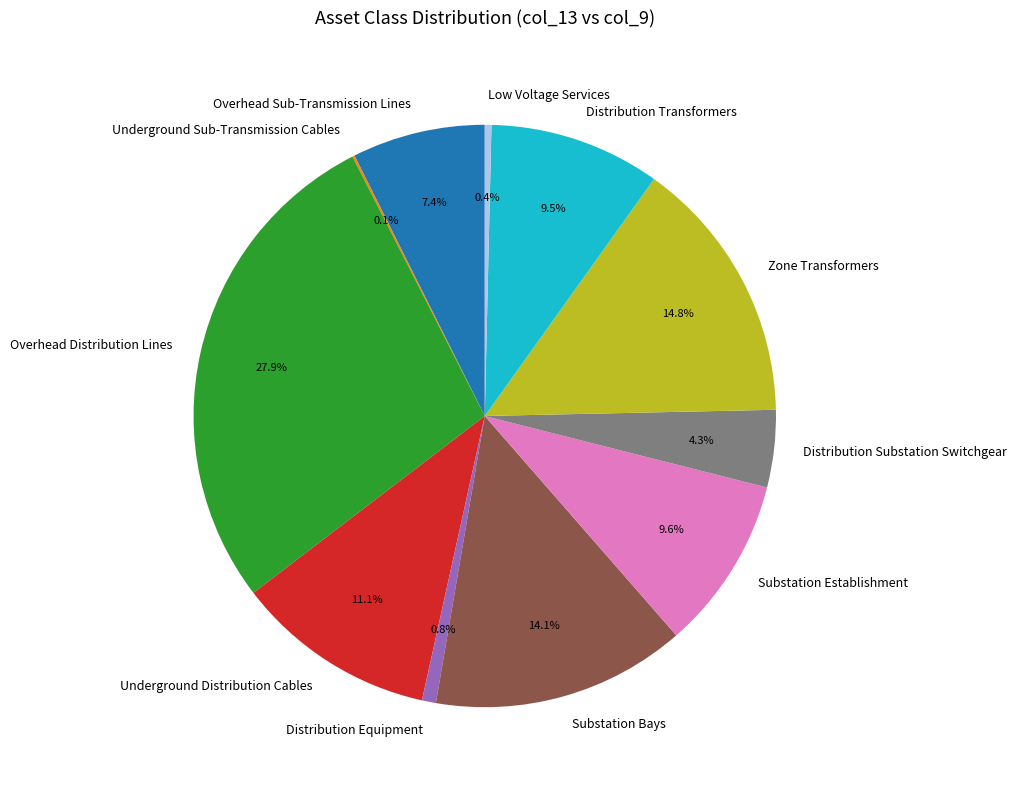

Is Distribution Equipment the majority of the pie?

No